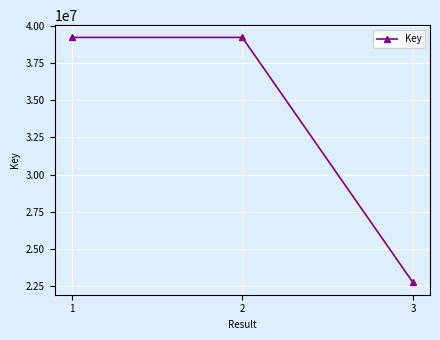

True or false: the data shows 39245943 at 3.

False